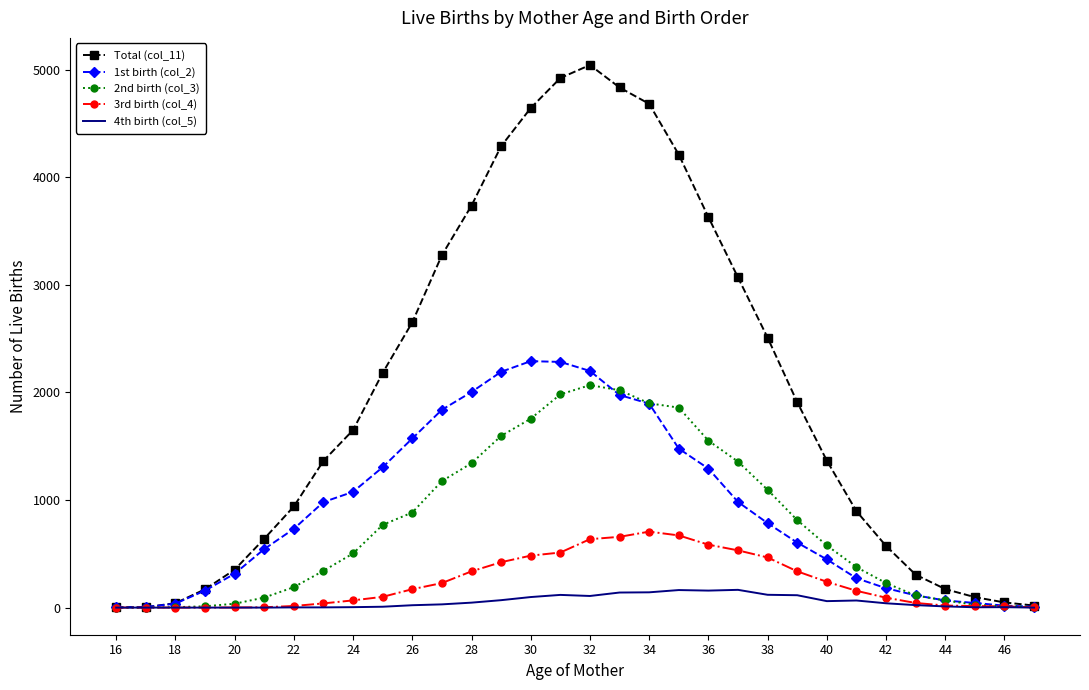

List the series in order of their peak value, highest first.

Total (col_11), 1st birth (col_2), 2nd birth (col_3), 3rd birth (col_4), 4th birth (col_5)